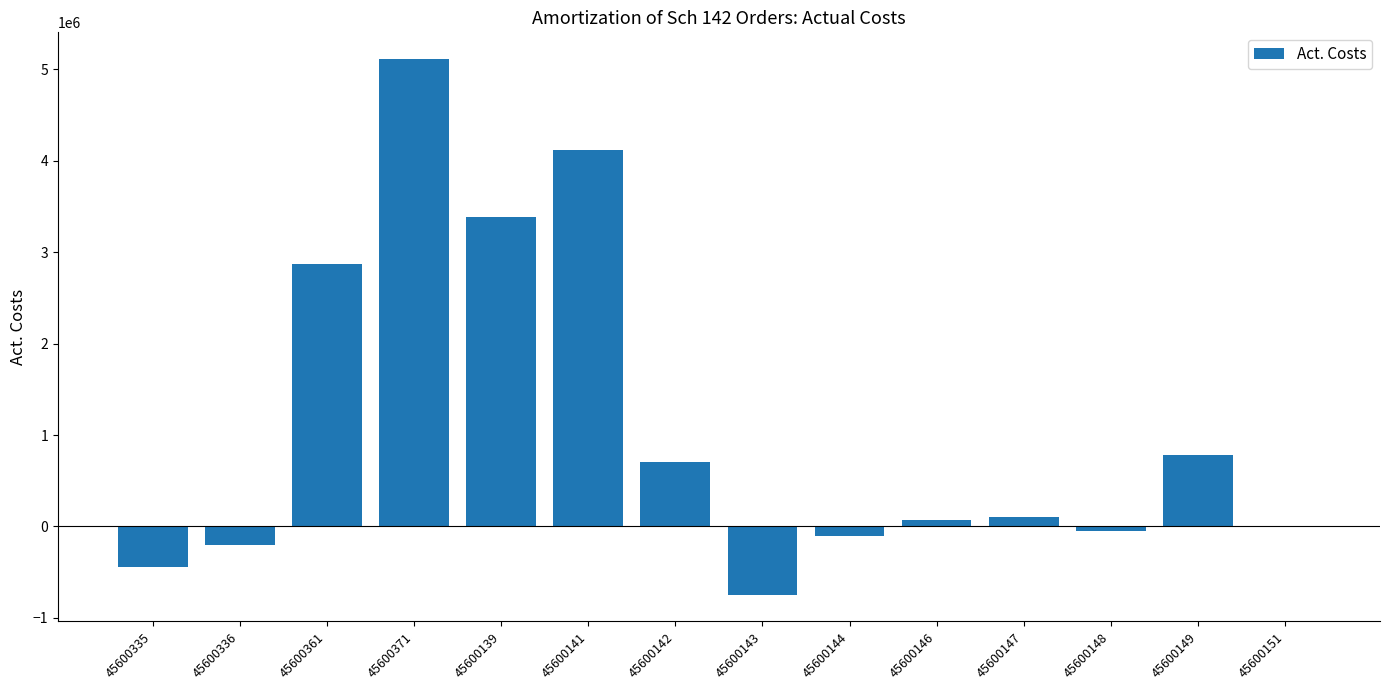

Which category has the highest value across all series?

45600371